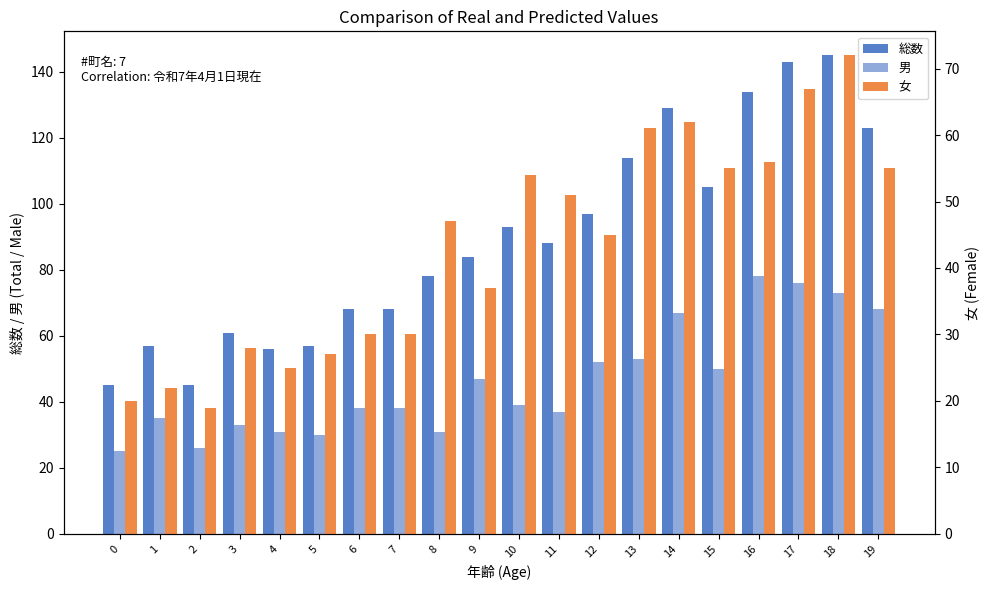

Count the number of data series in this chart.

3